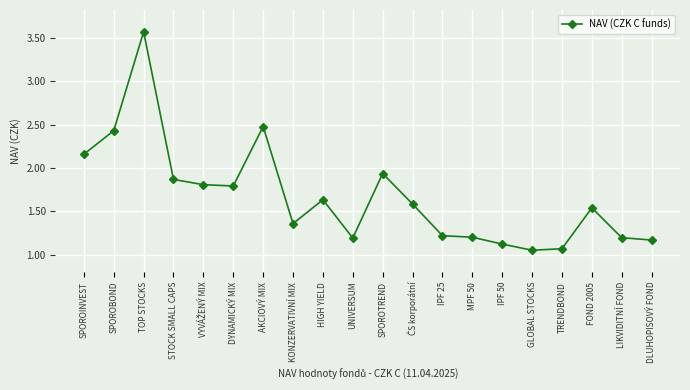

The chart shows a value of 1.8 at DYNAMICKÝ MIX. True or false?

True